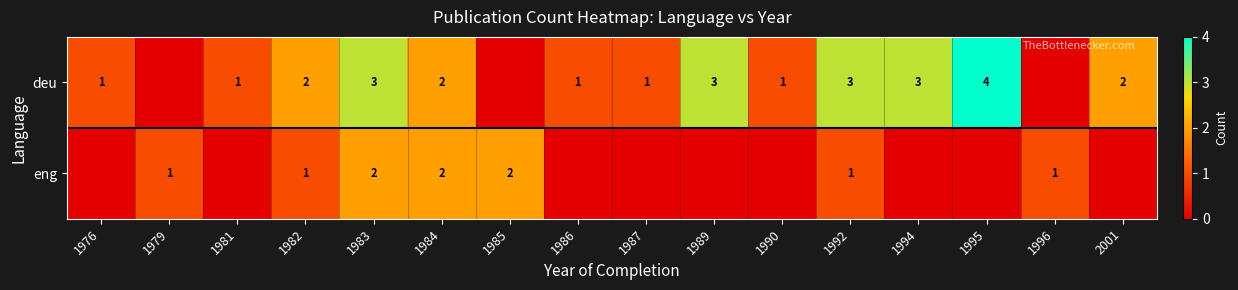

Count the number of data series in this chart.

2